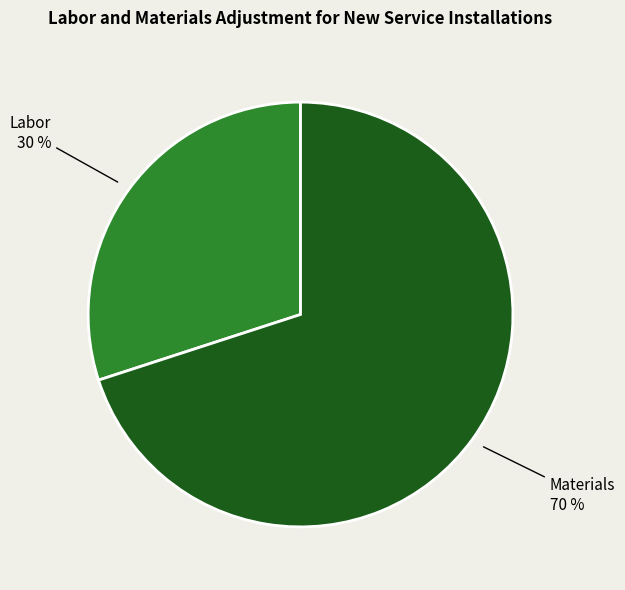

To the nearest percent, what is the average slice percentage?

50%